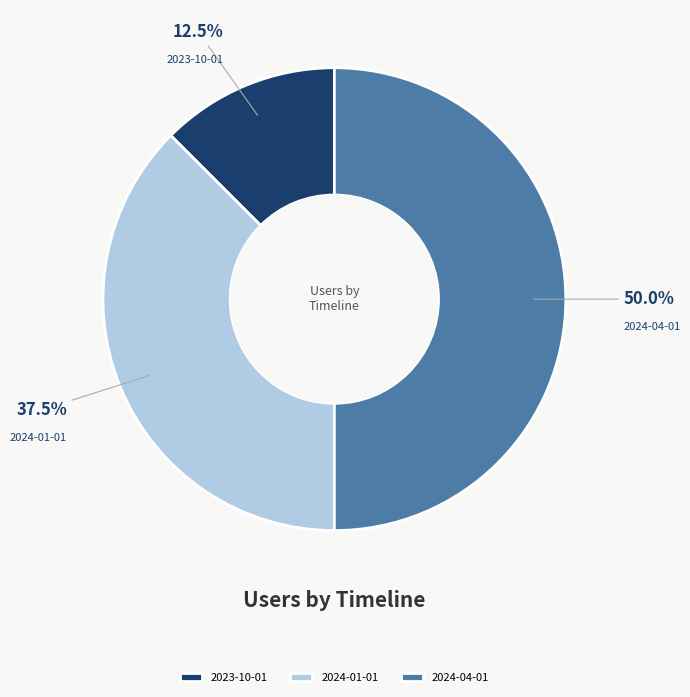

What is the ratio of the value at 2024-04-01 to the value at 2023-10-01?

4.0